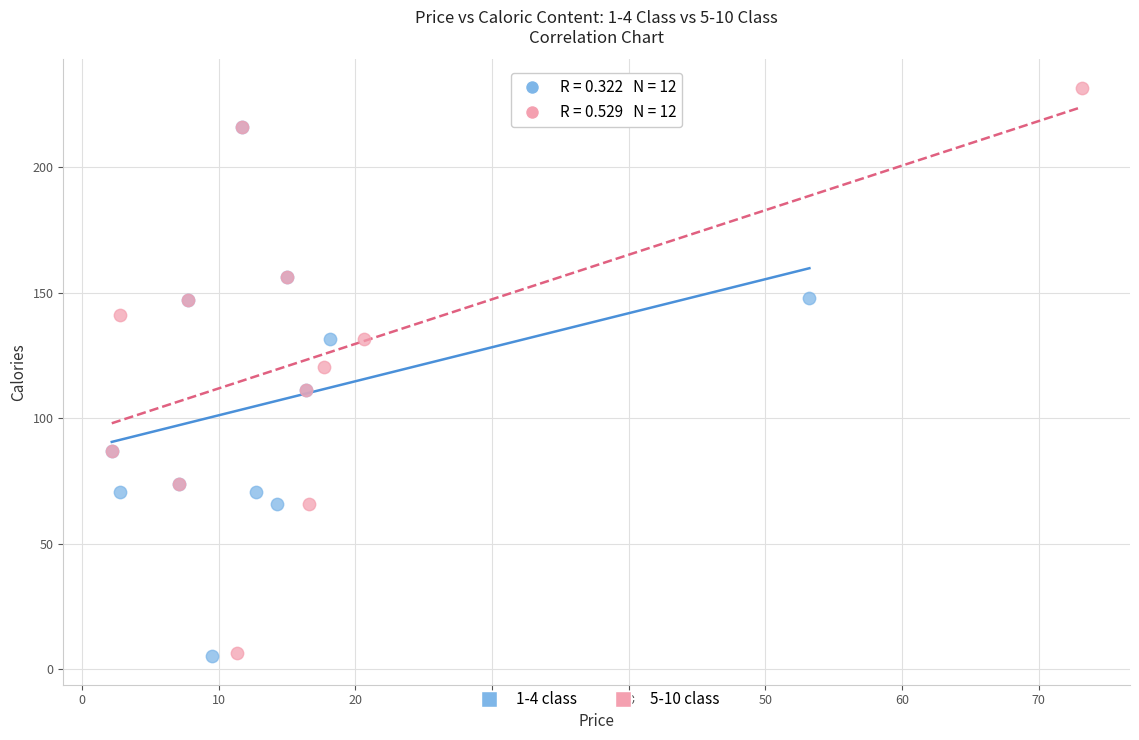

Which series reaches the maximum Y coordinate?

5-10 class